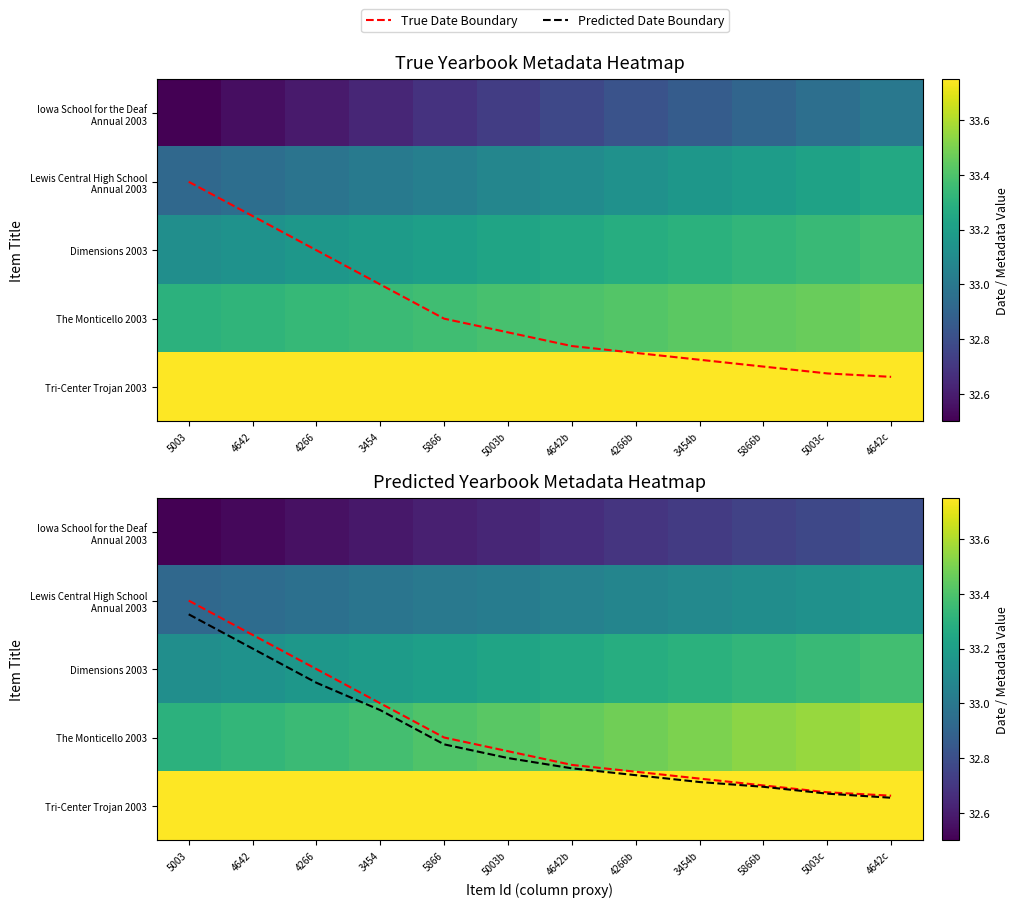

At how many categories does at least one series exceed 19?

12